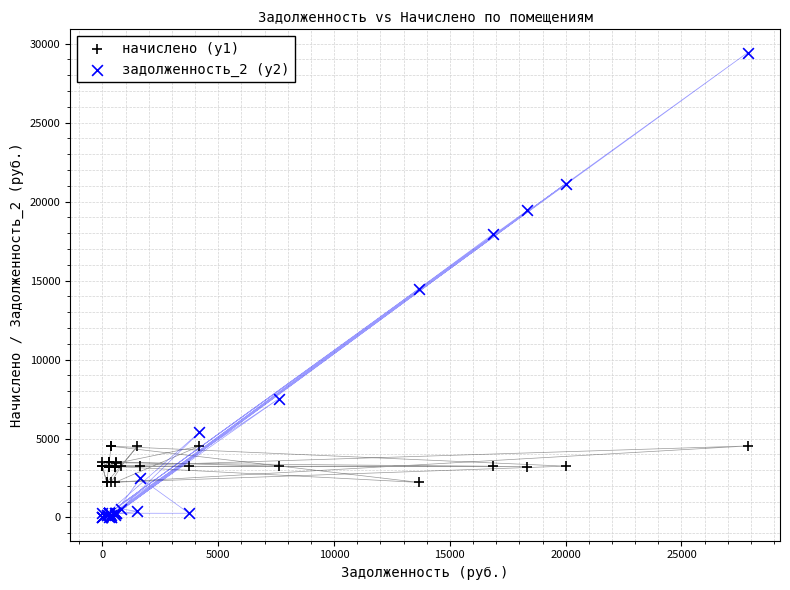

Which series reaches the maximum Y coordinate?

задолженность_2 (y2)